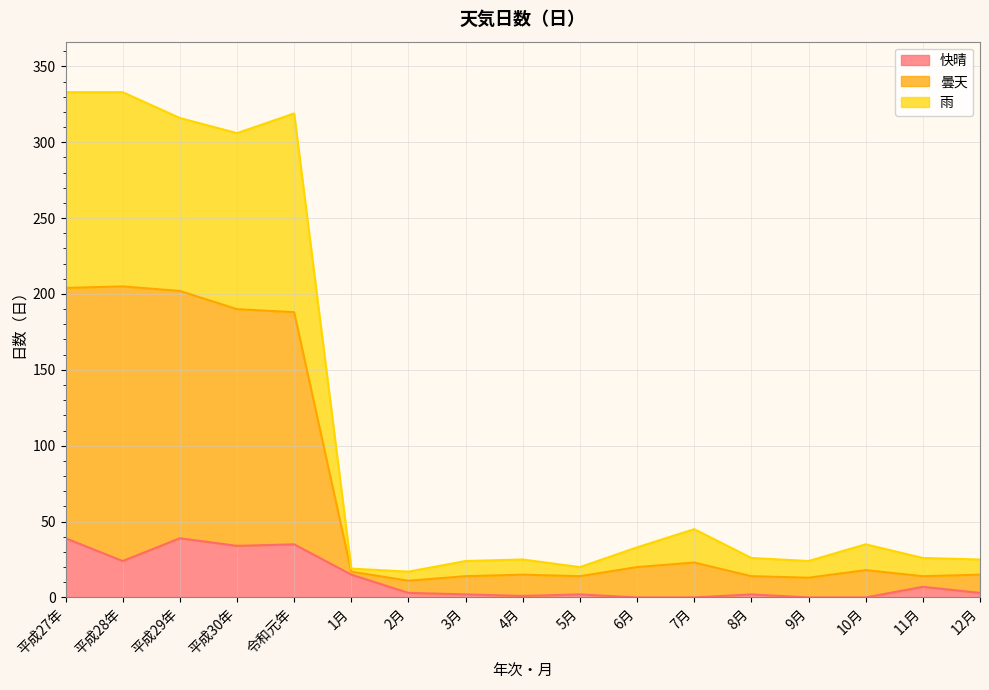

True or false: 曇天 and 快晴 intersect in this chart.

False